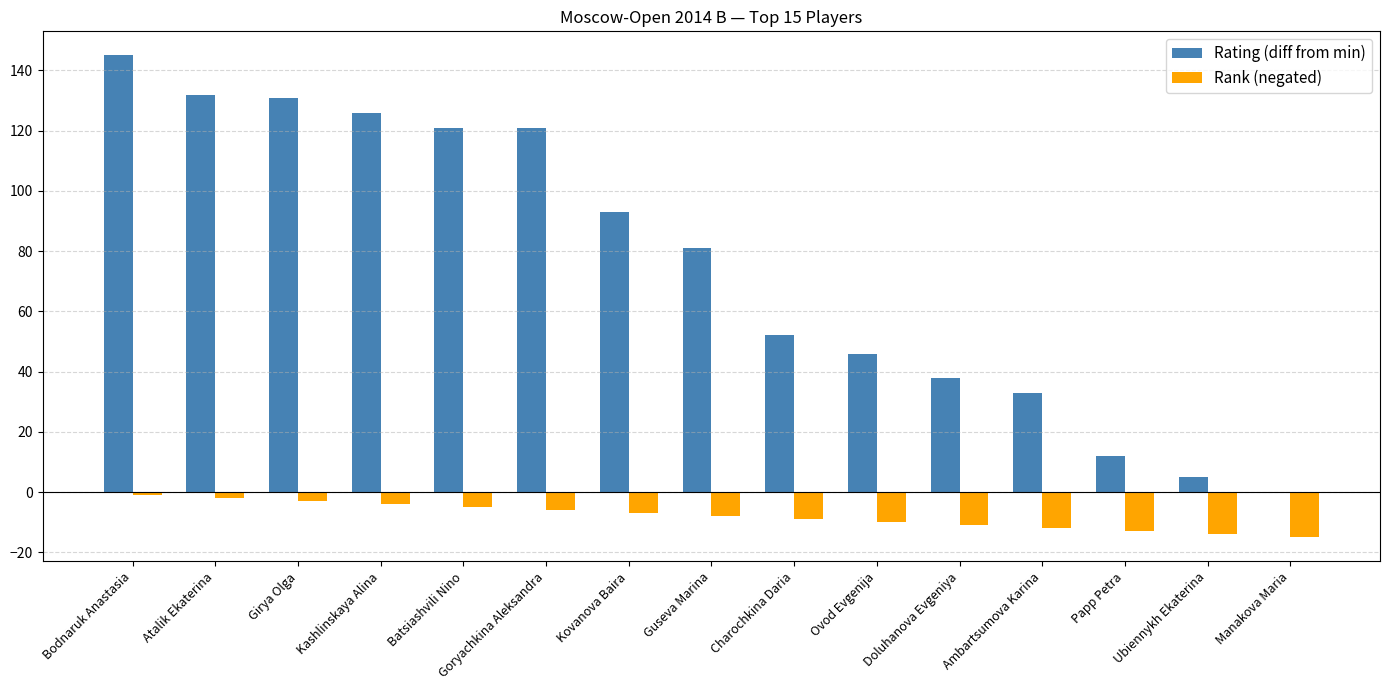

Read the Rating (diff from min) value at Batsiashvili Nino, to the nearest 50.

100